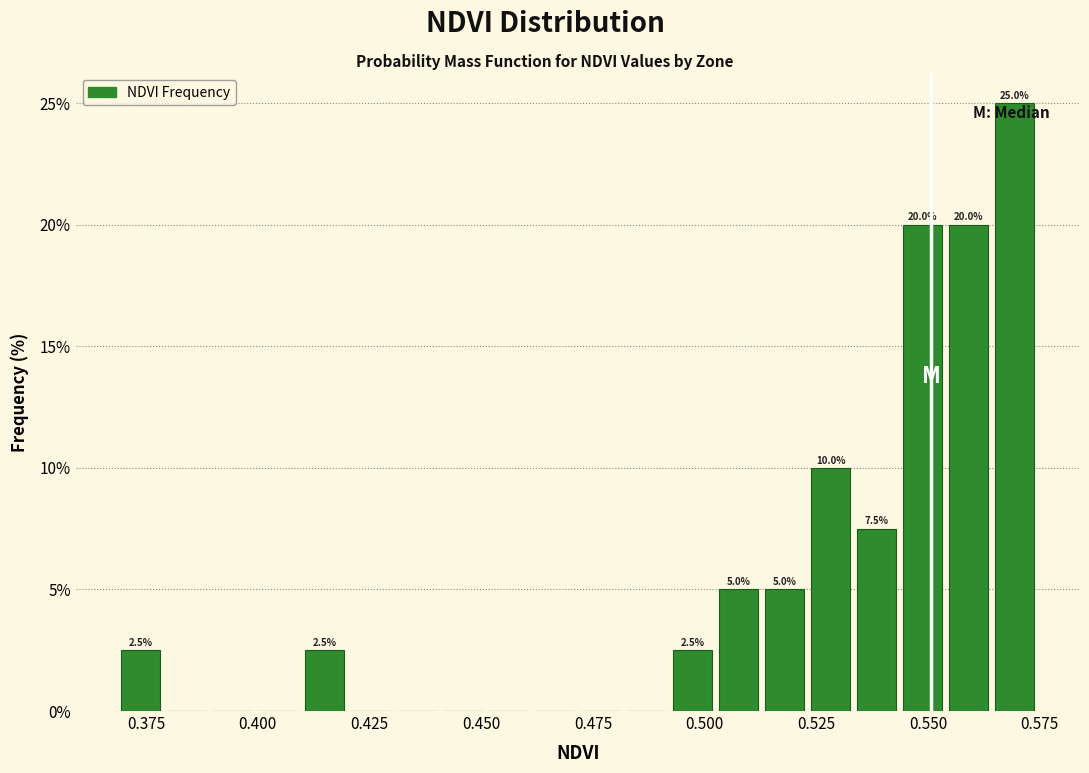

Around what value on the x-axis is the tallest bar? Give the approximate position of its centre, as read against the axis.

0.570